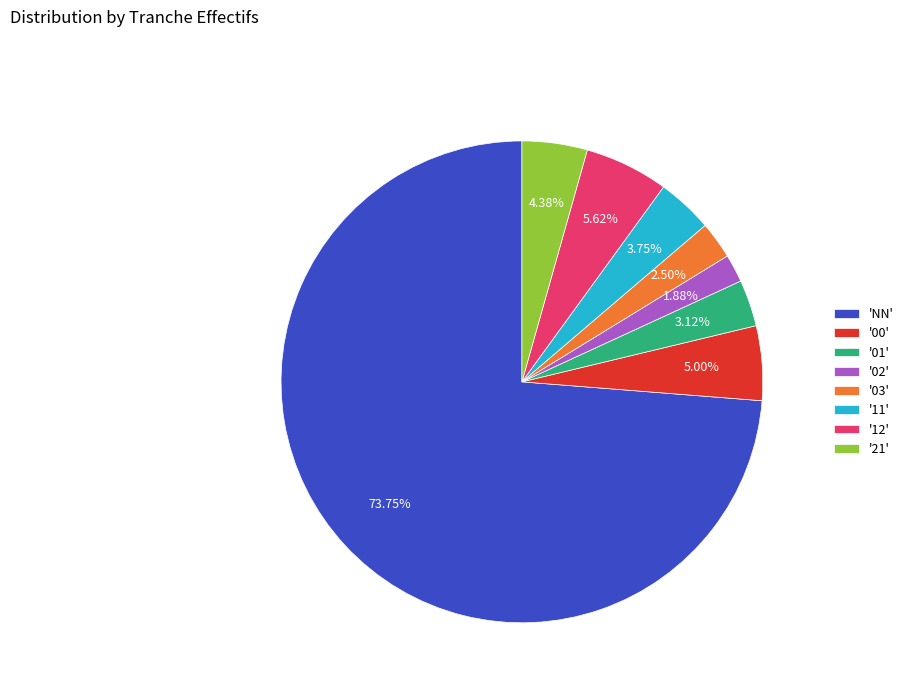

Which slice represents more than half of the pie?

'NN'